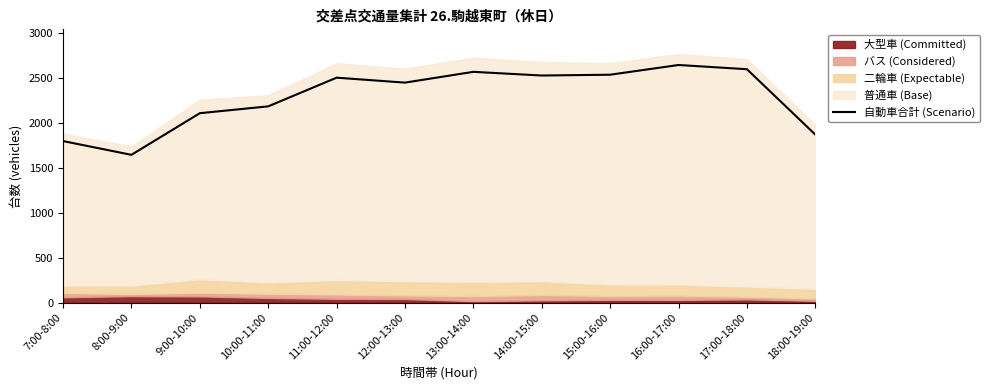

True or false: the data shows 2527 at 14:00-15:00.

True